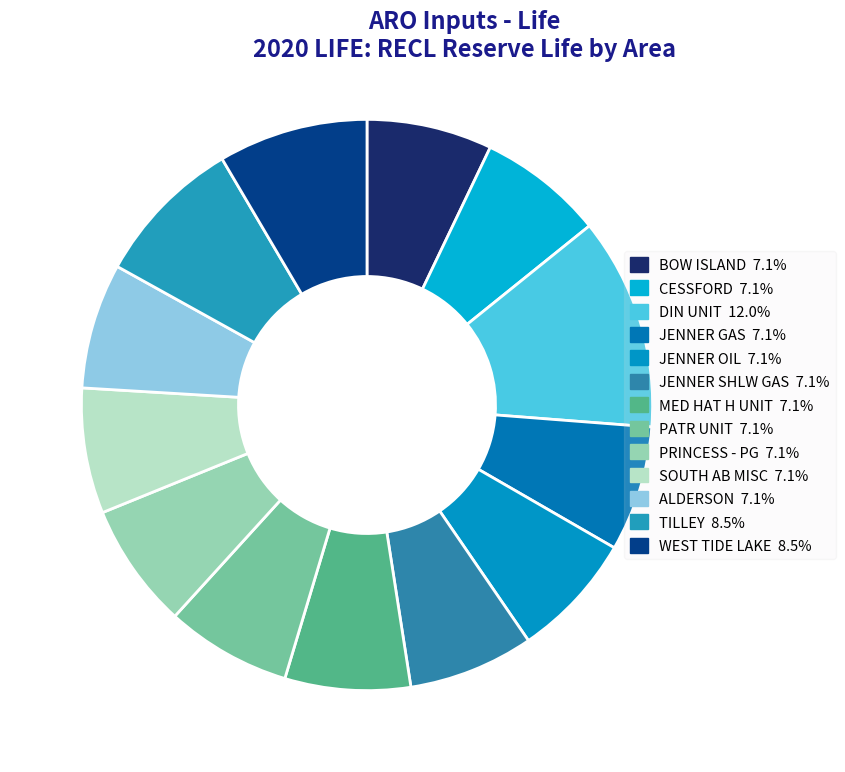

How many slices are in this pie chart?

13